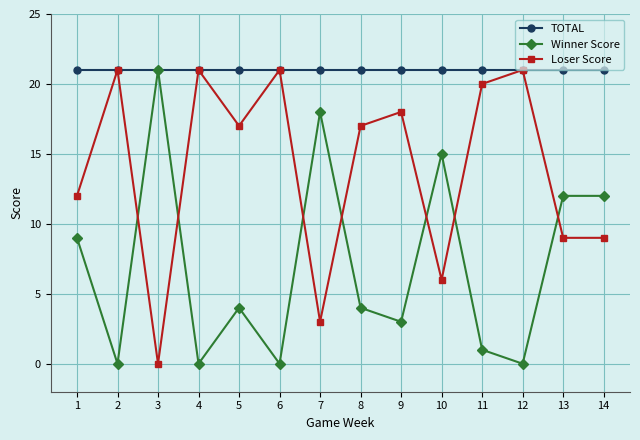

What is the spread (max minus min) of values at 12?

21